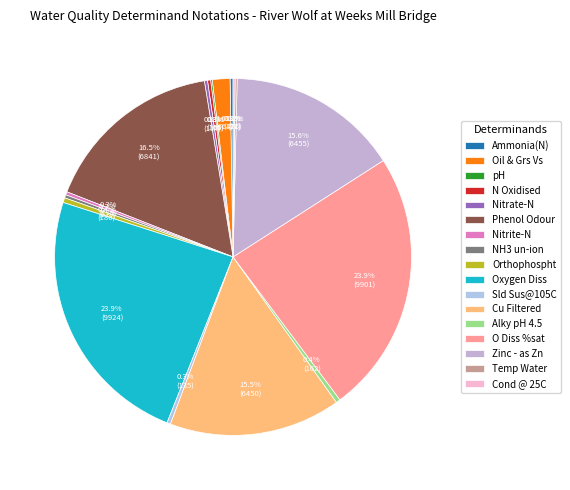

The O Diss %sat slice represents 24% of the pie. True or false?

True